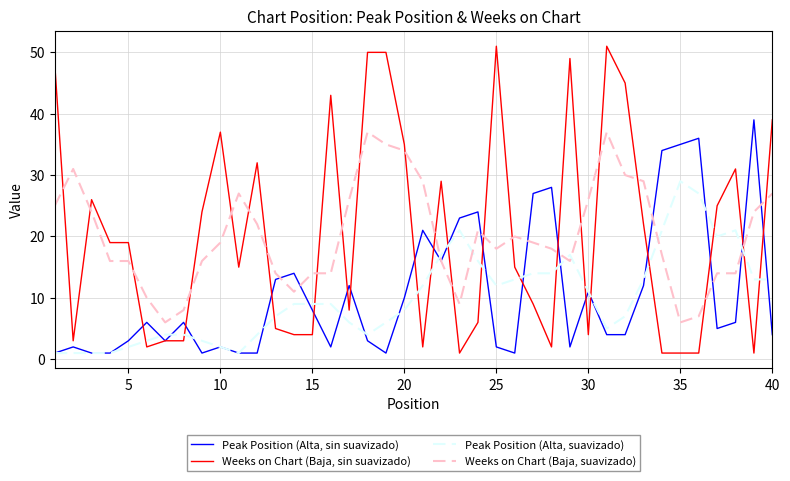

Which series has the largest range (max minus min)?

Weeks on Chart (Baja, sin suavizado)